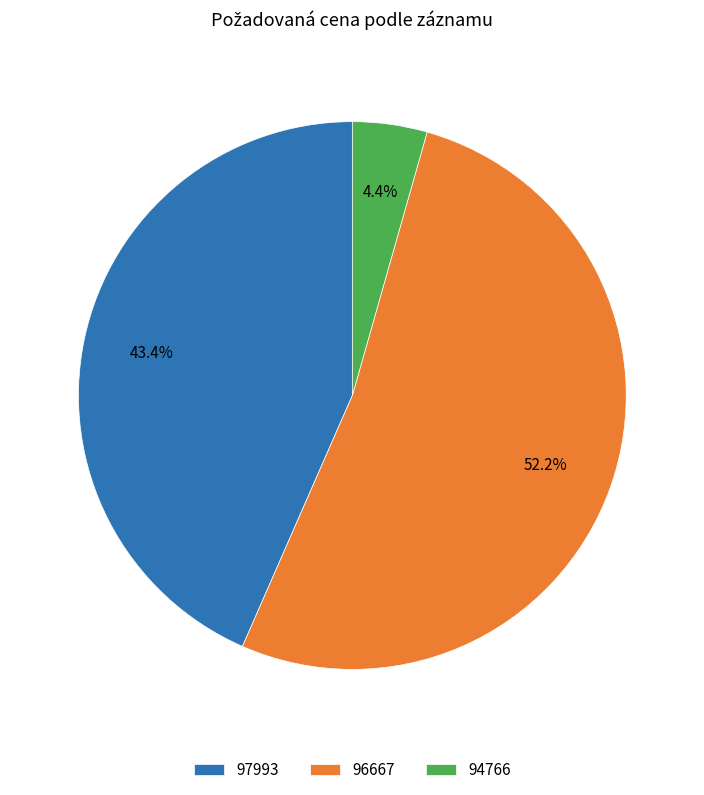

The 97993 slice represents 43% of the pie. True or false?

True